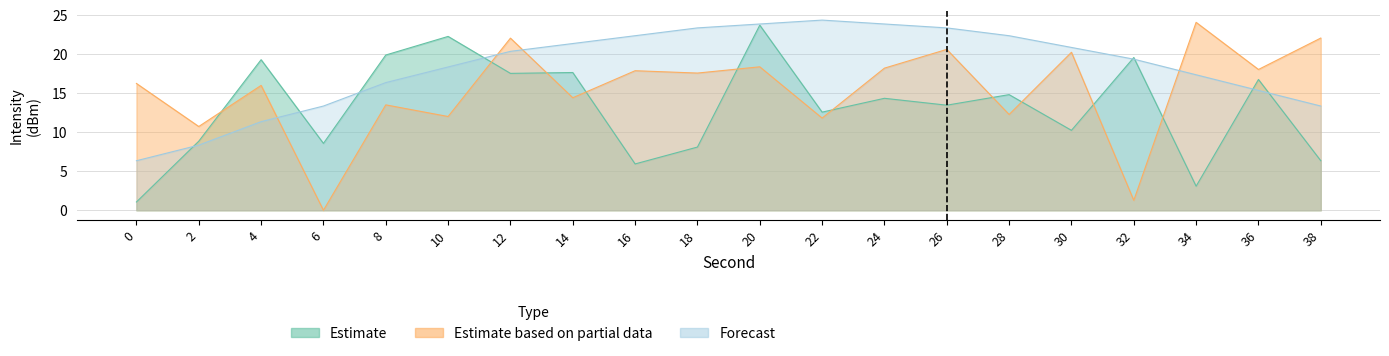

How many series are shown in this chart?

3